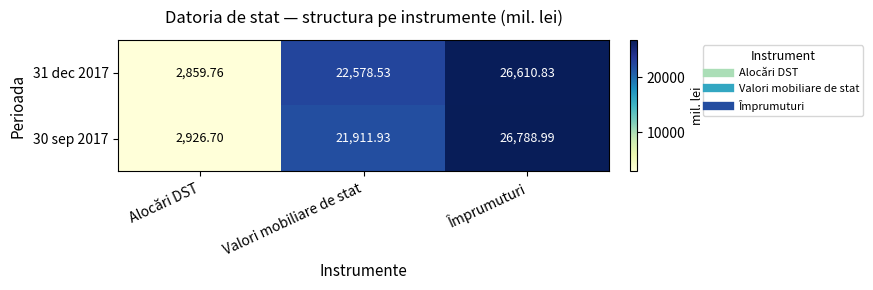

Which category has the highest value in the 30 sep 2017 series?

Împrumuturi